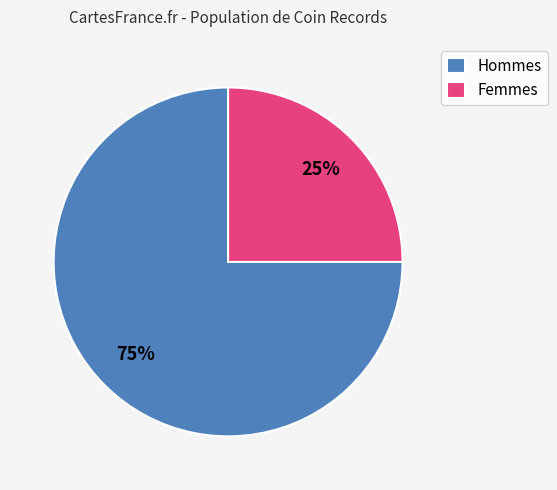

Which category has the smallest portion of the pie?

Femmes